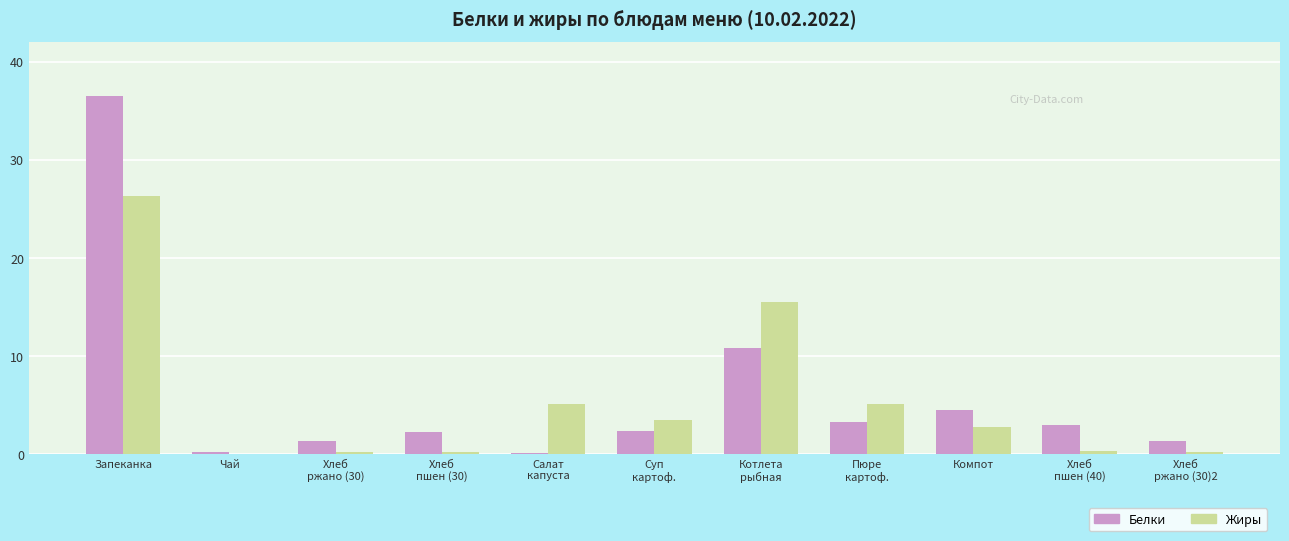

What is the maximum value for Белки?

36.5